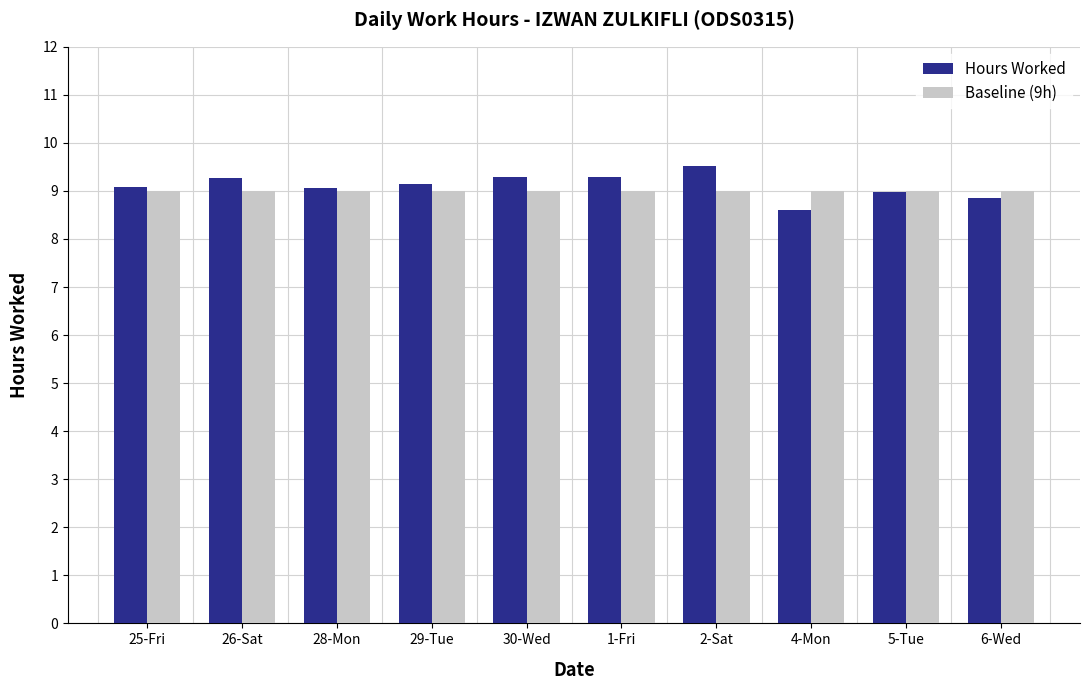

At which label does Hours Worked first exceed 9?

25-Fri